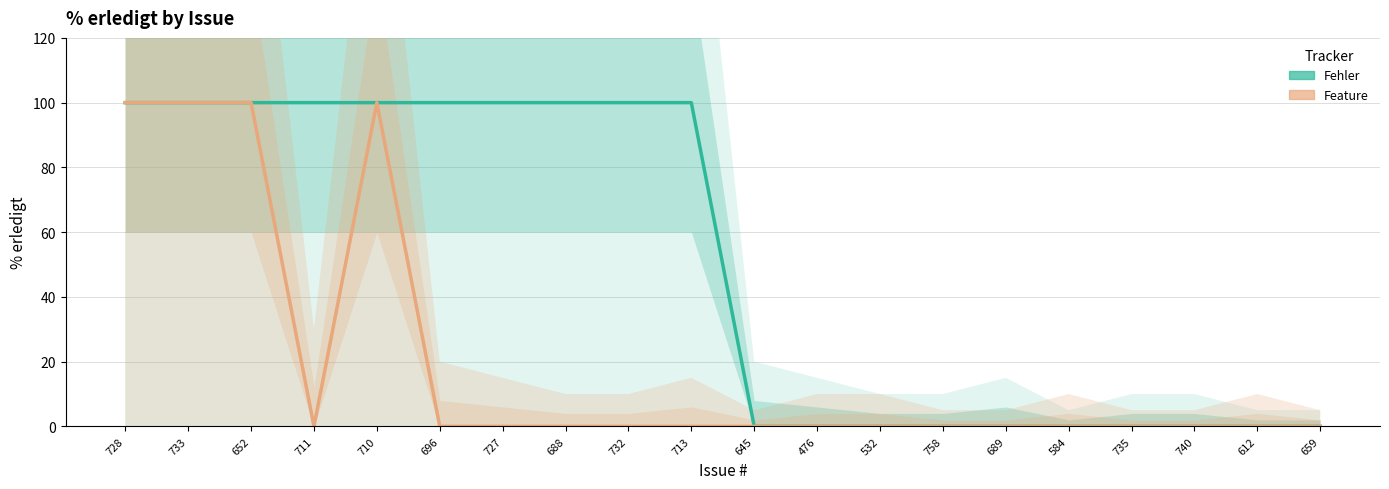

True or false: Feature has more than 2 points higher than both neighbors.

False